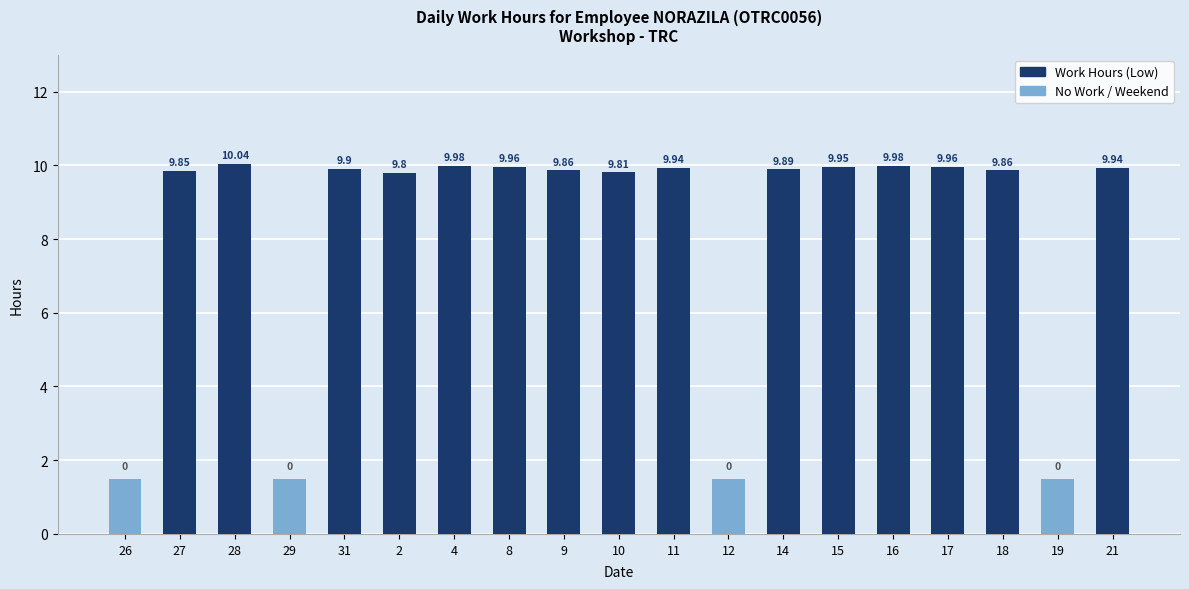

What are all the series names shown in the legend?

Work Hours (Low), No Work / Weekend